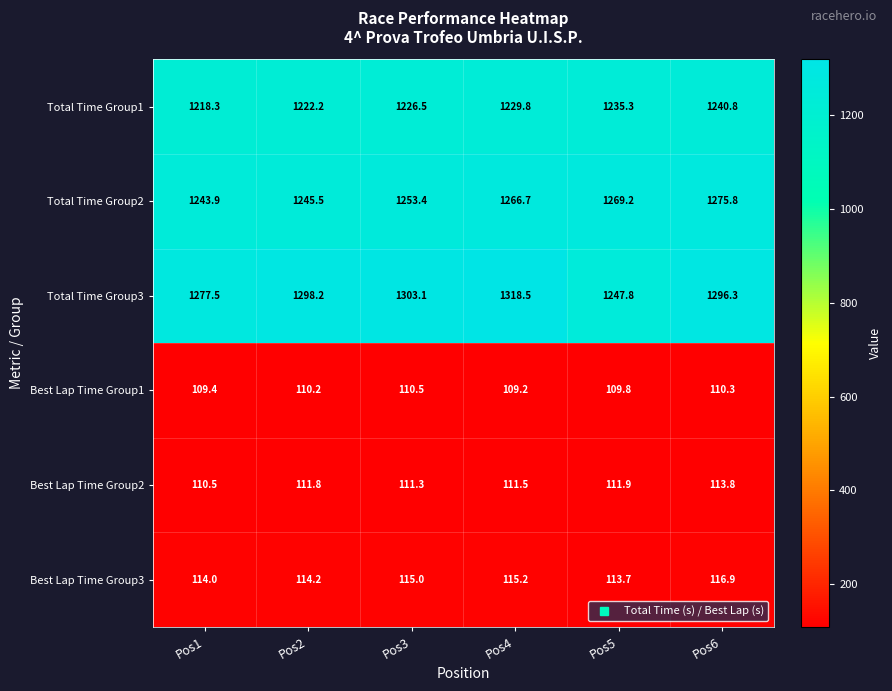

Which series has the largest total across all categories?

Total Time Group3